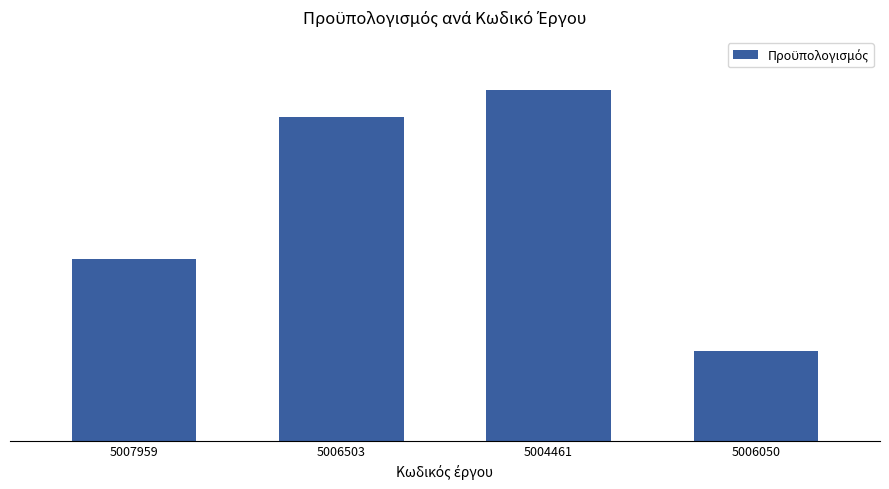

At which category does the chart reach its peak across all series?

5004461